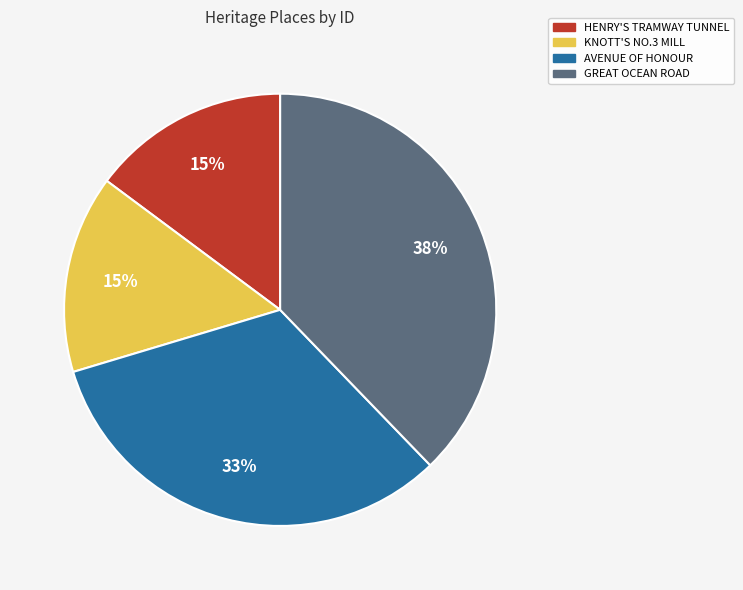

True or false: AVENUE OF HONOUR accounts for 33% of the total.

True